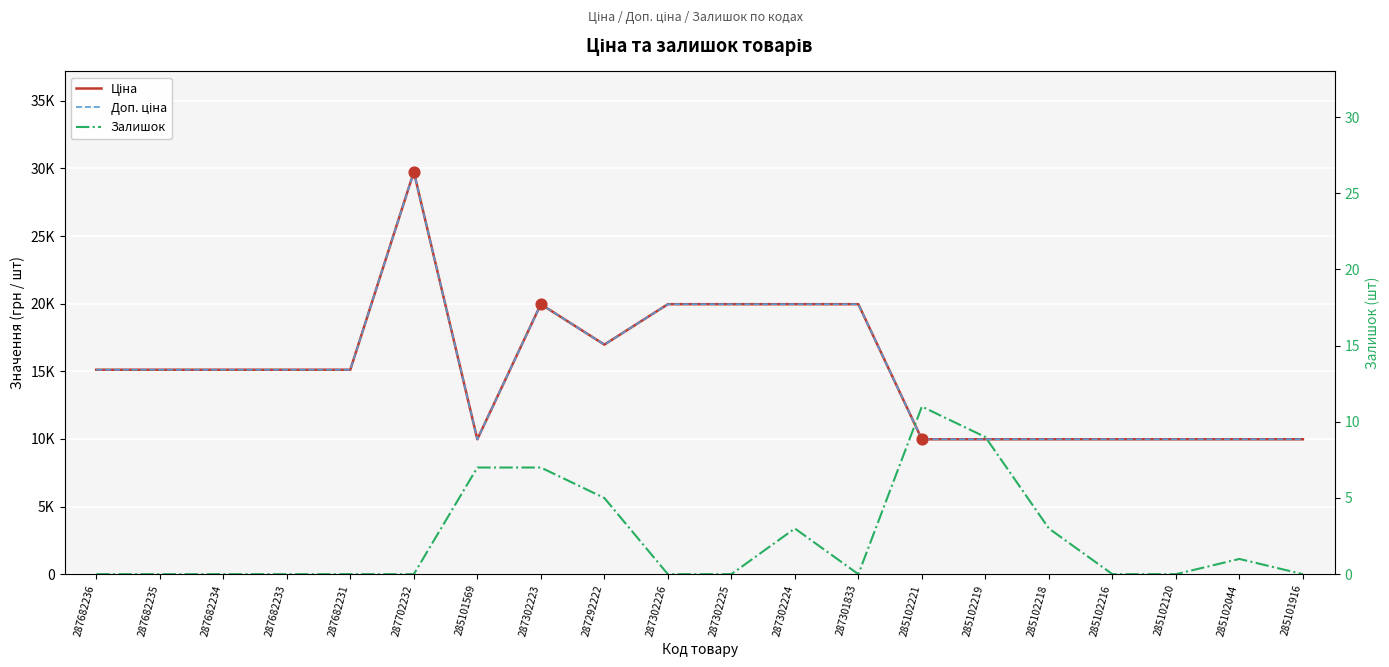

Which series contains the lowest Y value?

Залишок